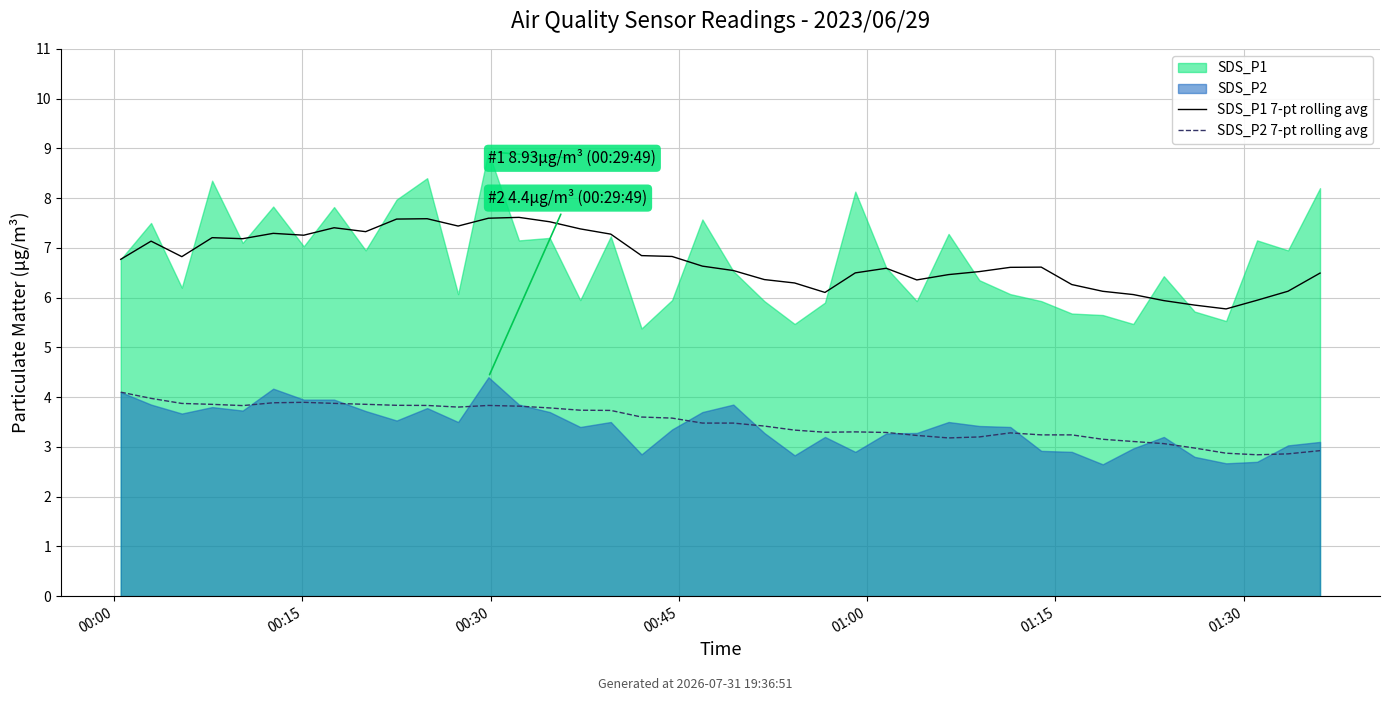

Which series has the largest total across all categories?

SDS_P1 7-pt rolling avg